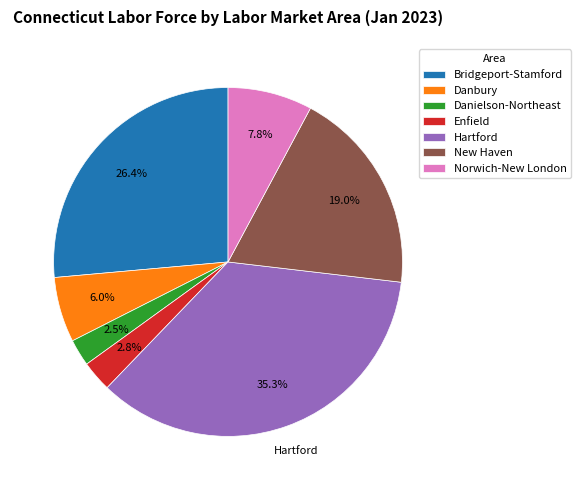

To the nearest percent, what percentage of the pie is Bridgeport-Stamford?

26%